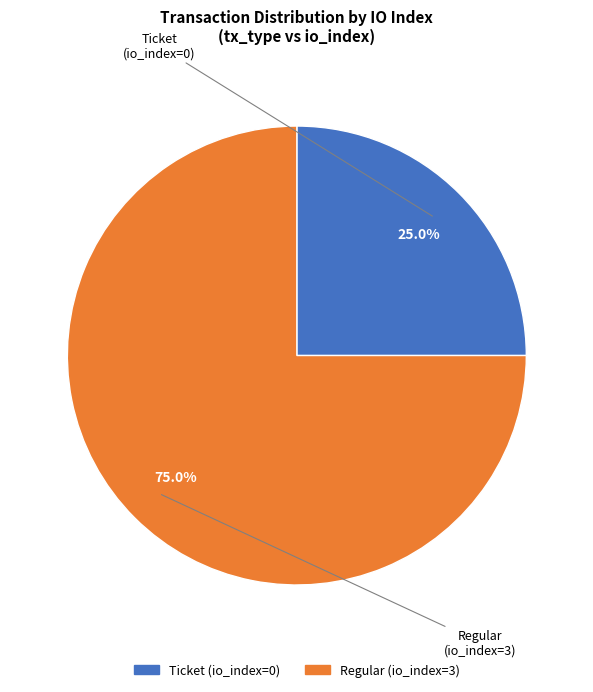

Is there any slice that represents more than half of the pie?

Yes